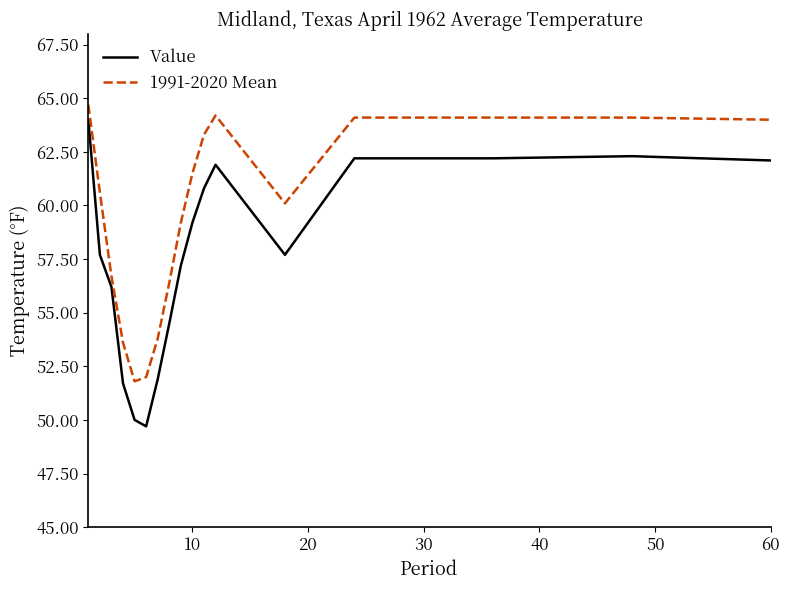

True or false: 1991-2020 Mean and Value intersect in this chart.

False